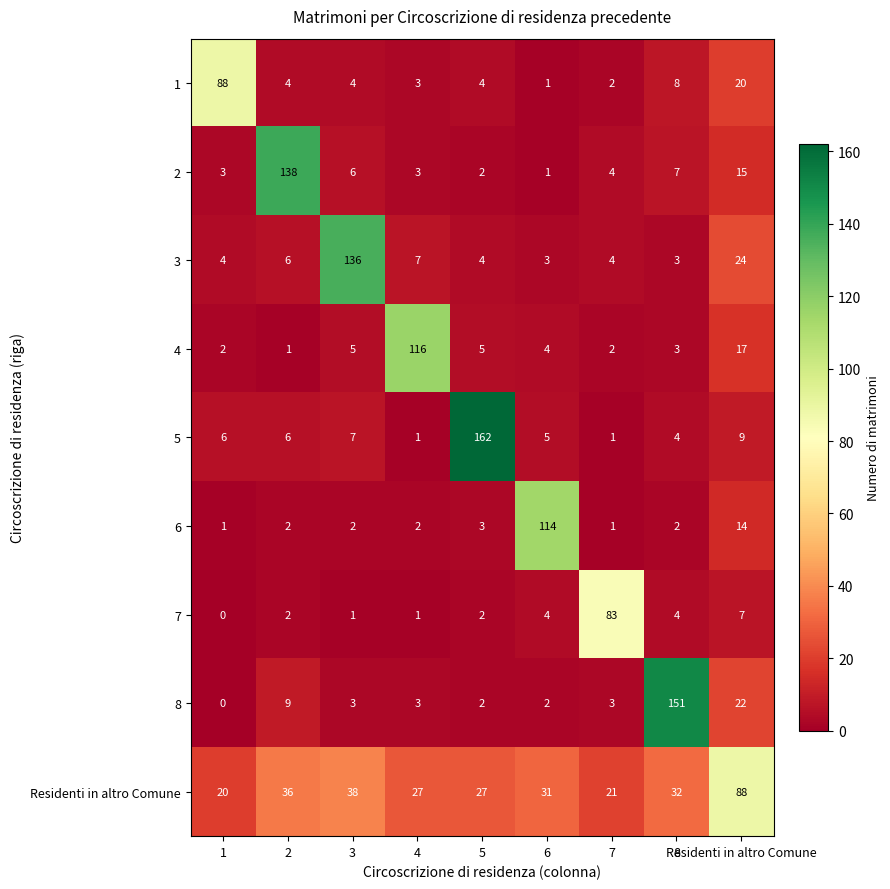

At which category is the sum across all series the highest?

Residenti in altro Comune